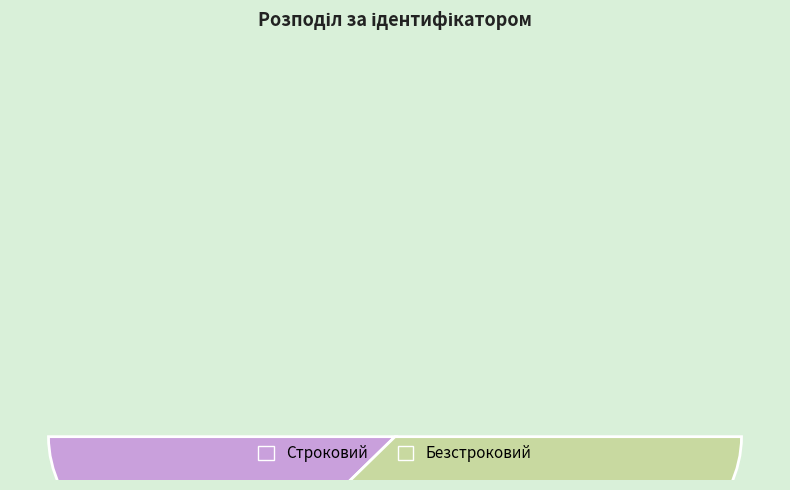

Which category accounts for the majority?

Безстроковий